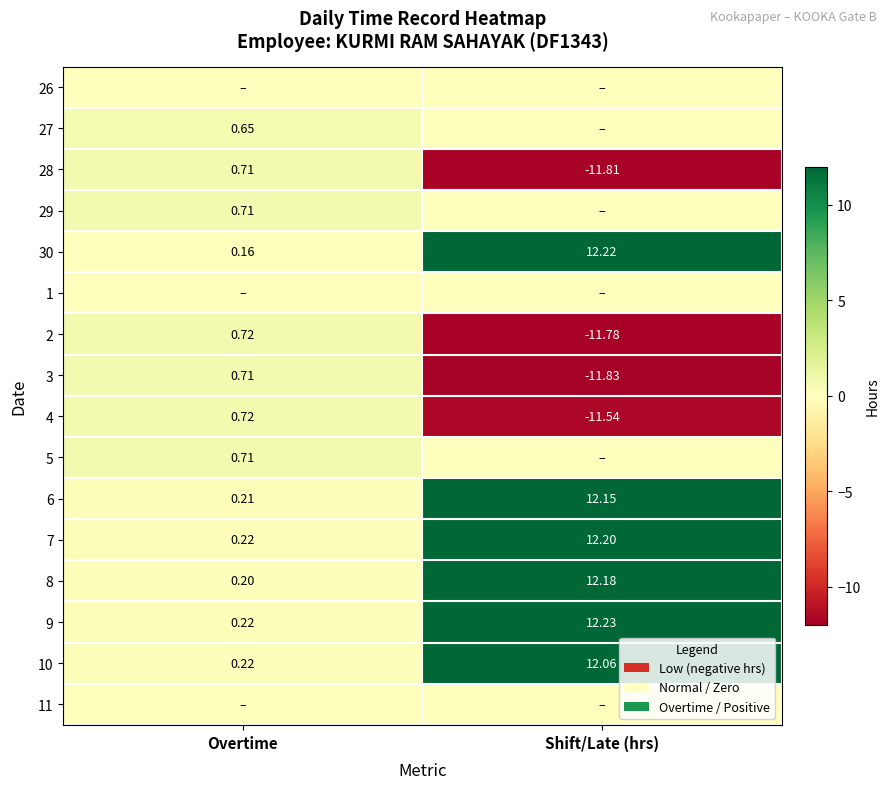

Which category has the highest value in the 2 series?

Overtime